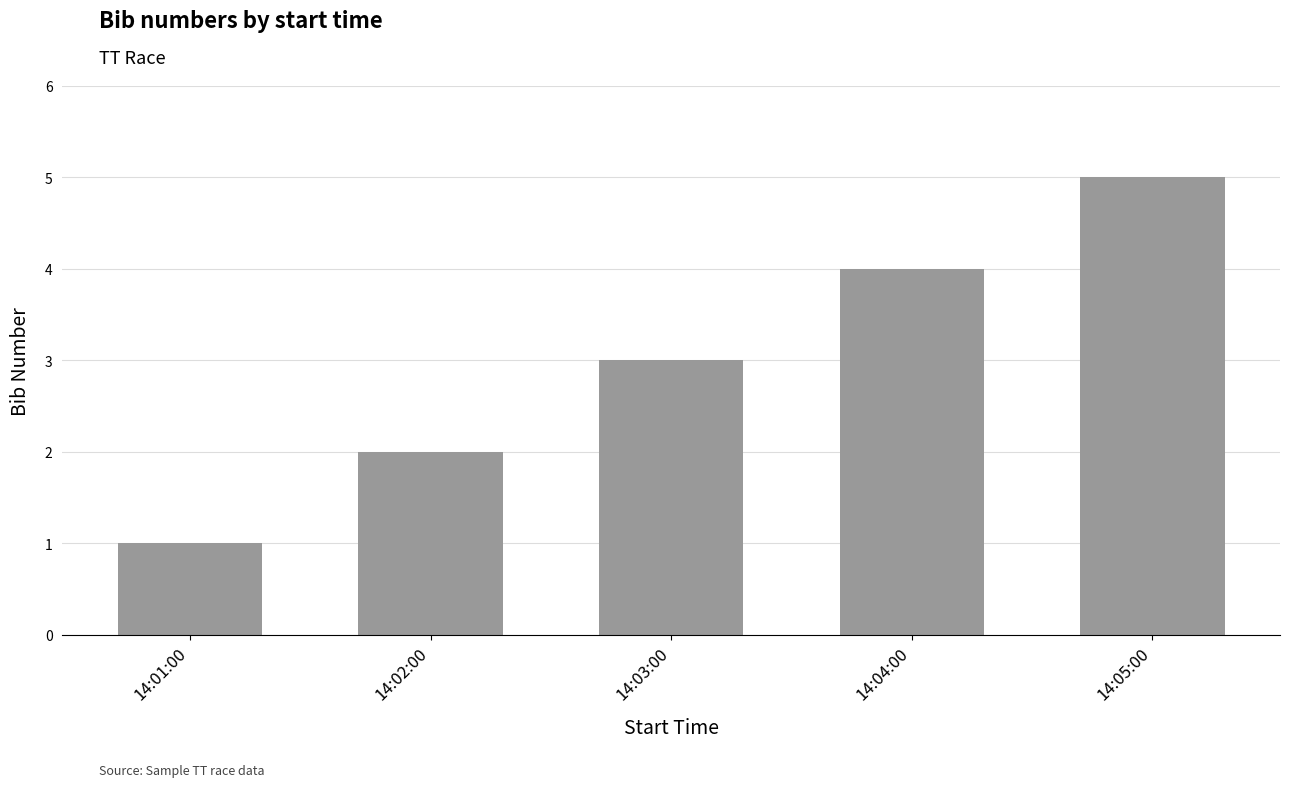

Does the chart contain stacked bars?

No